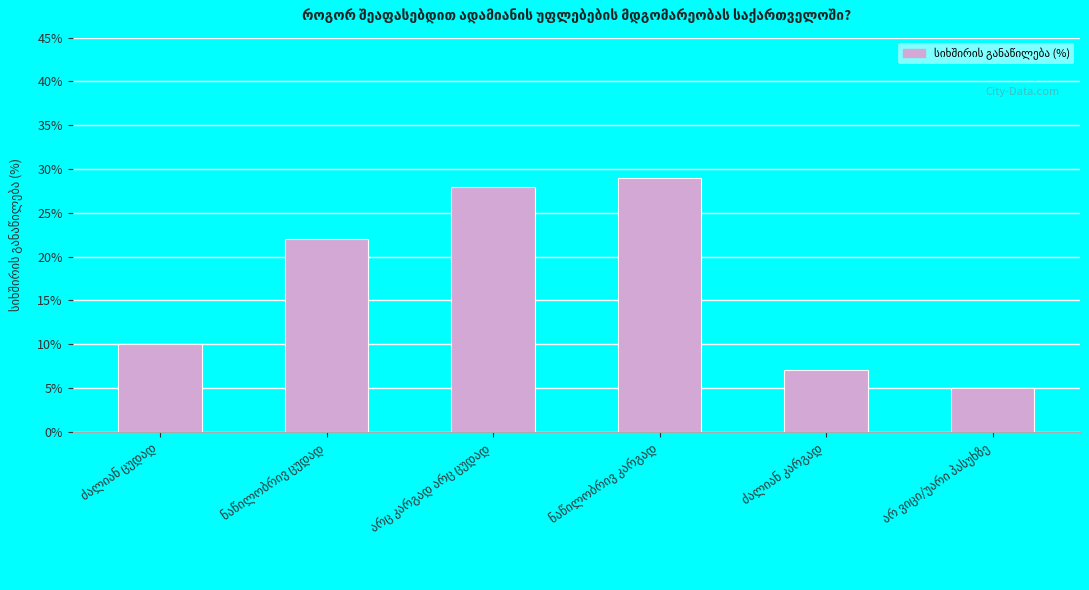

What is the maximum value shown in the chart?

29